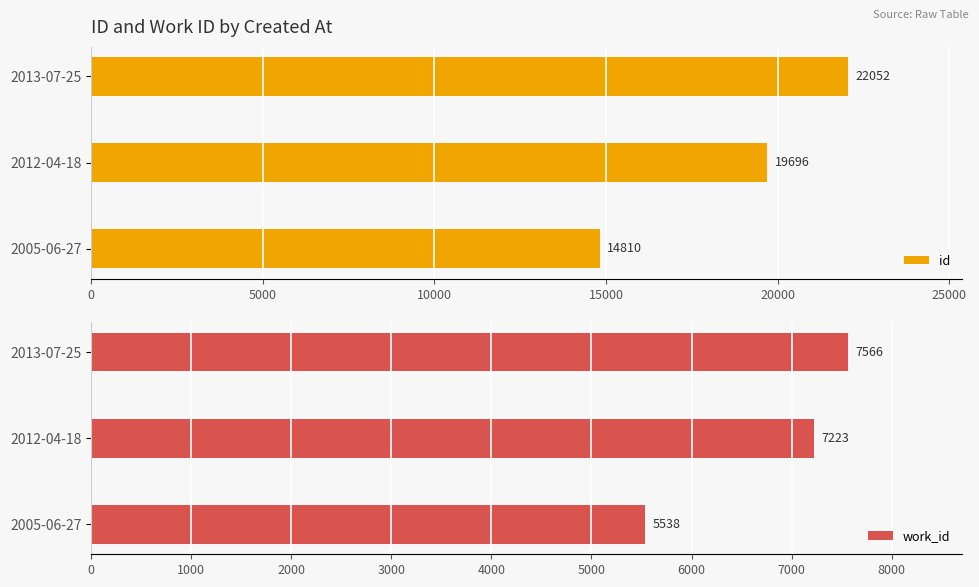

What is the maximum value for work_id?

7566